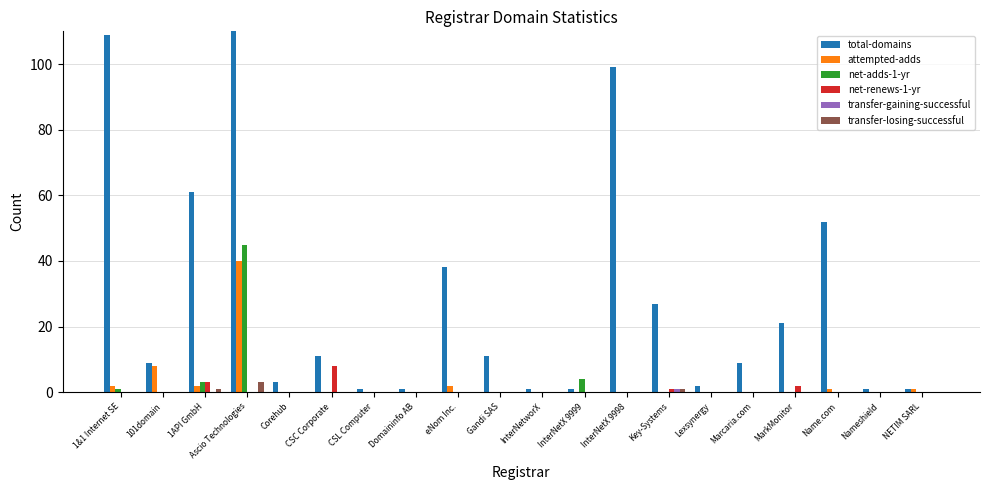

How many data points does each series have?

20